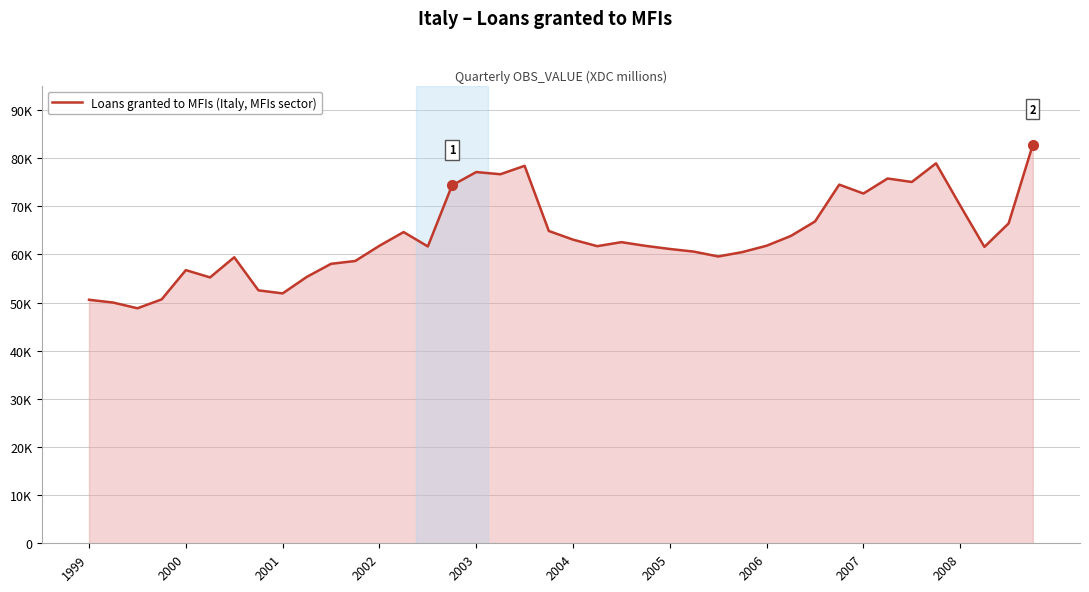

Does the chart have visible grid lines?

Yes